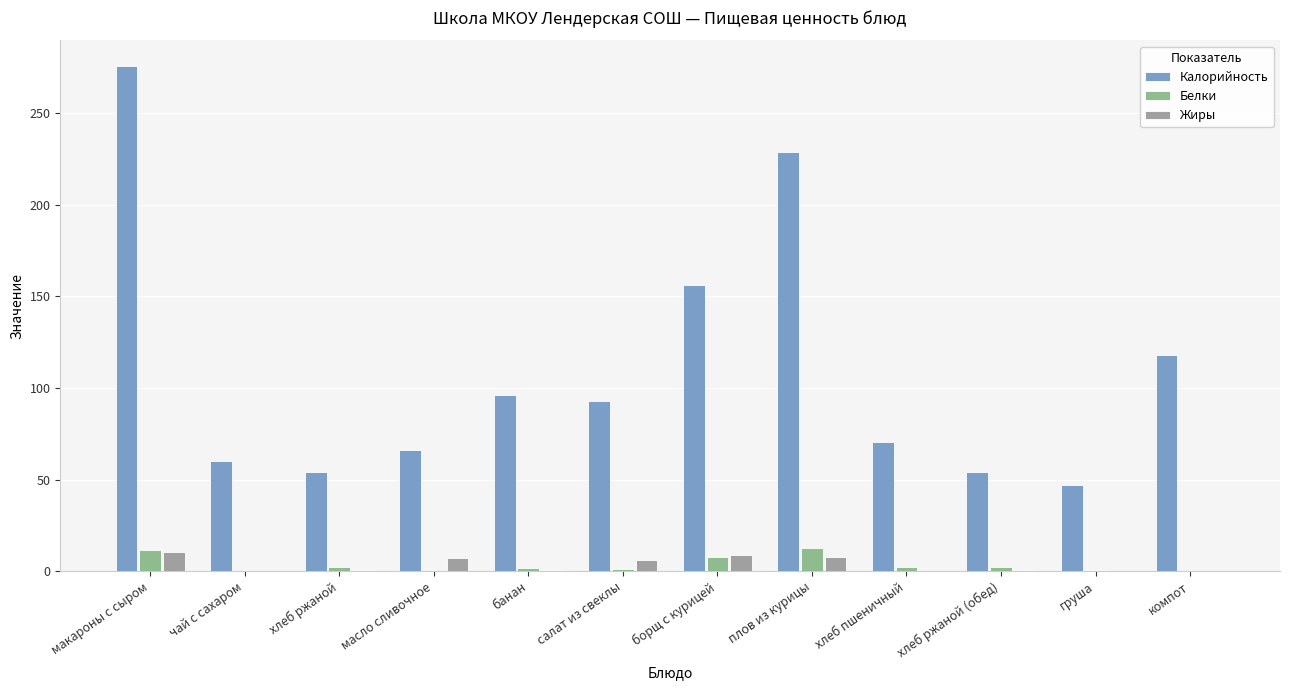

Is it true that Калорийность equals 47.0 at груша?

True